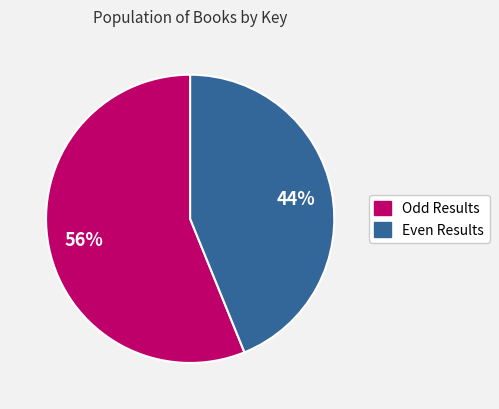

How many slices are in this pie chart?

2